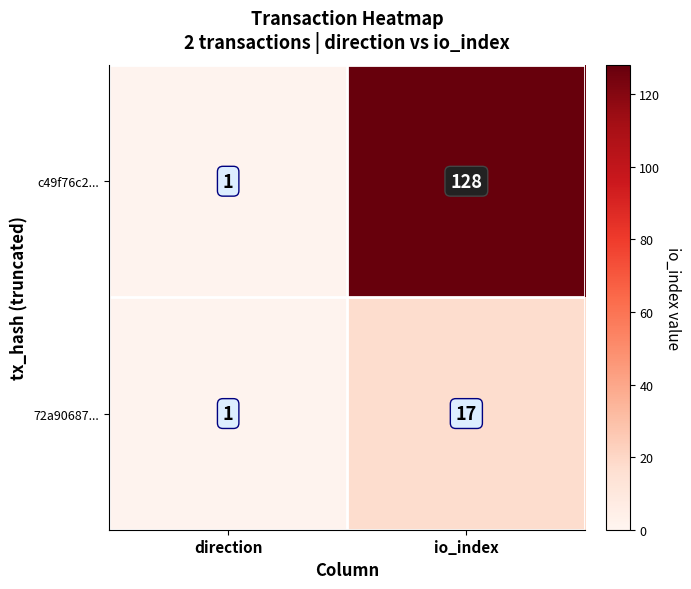

True or false: 72a90687... has a value of 27 at io_index.

False